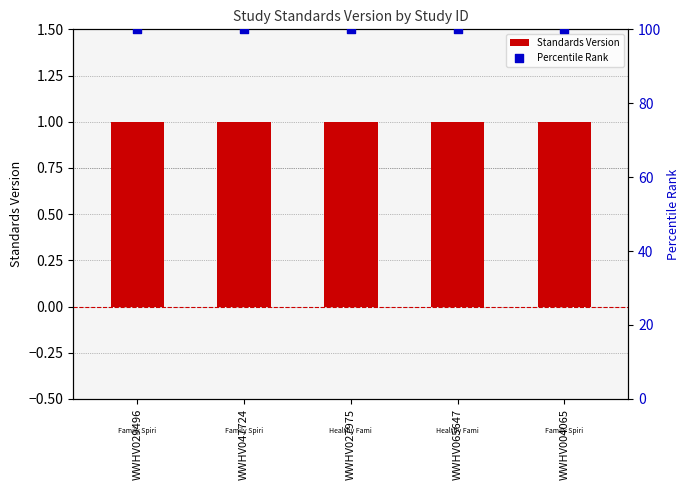

At which category is the sum across all series the highest?

WWHV029496